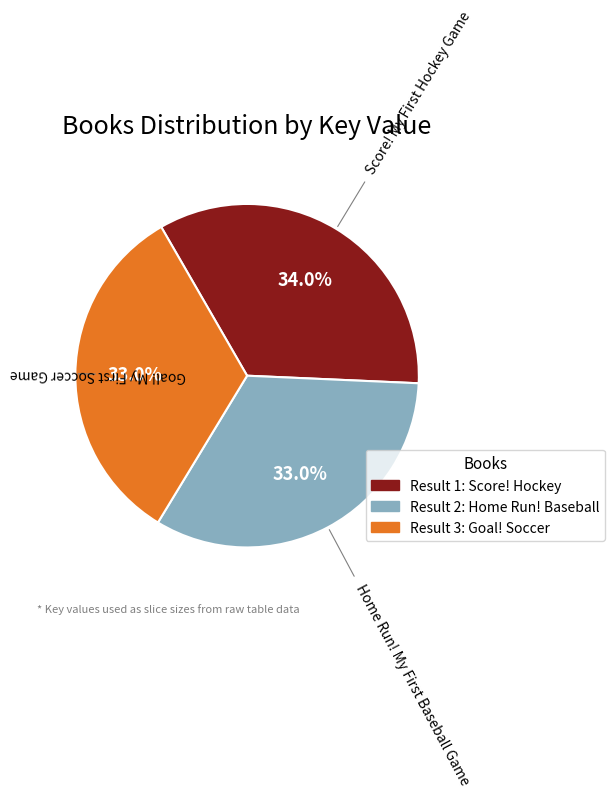

How many slices are in this pie chart?

3